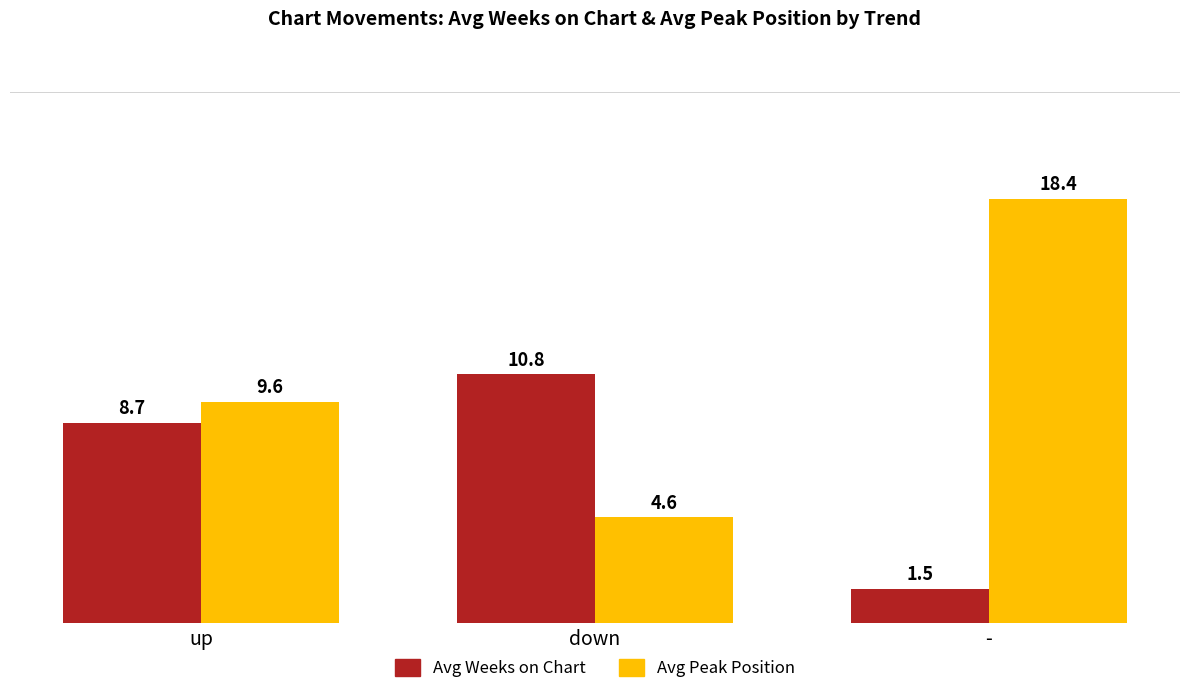

The value of Avg Peak Position at - is 18.4. True or false?

True